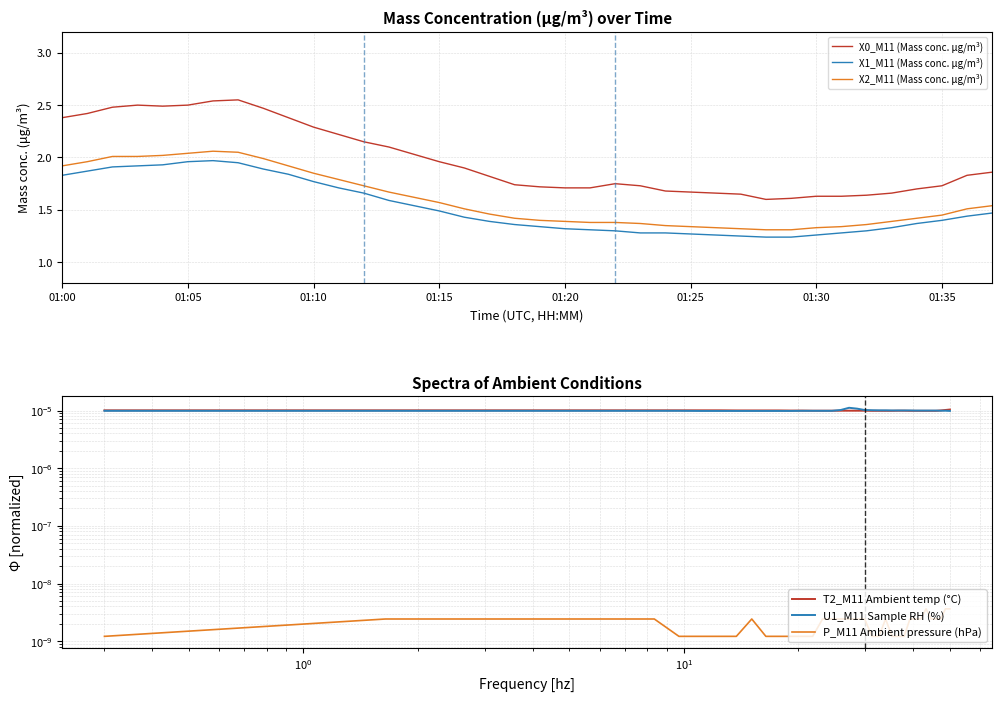

True or false: X0_M11 (Mass conc. μg/m³) and X1_M11 (Mass conc. μg/m³) cross at least once.

False